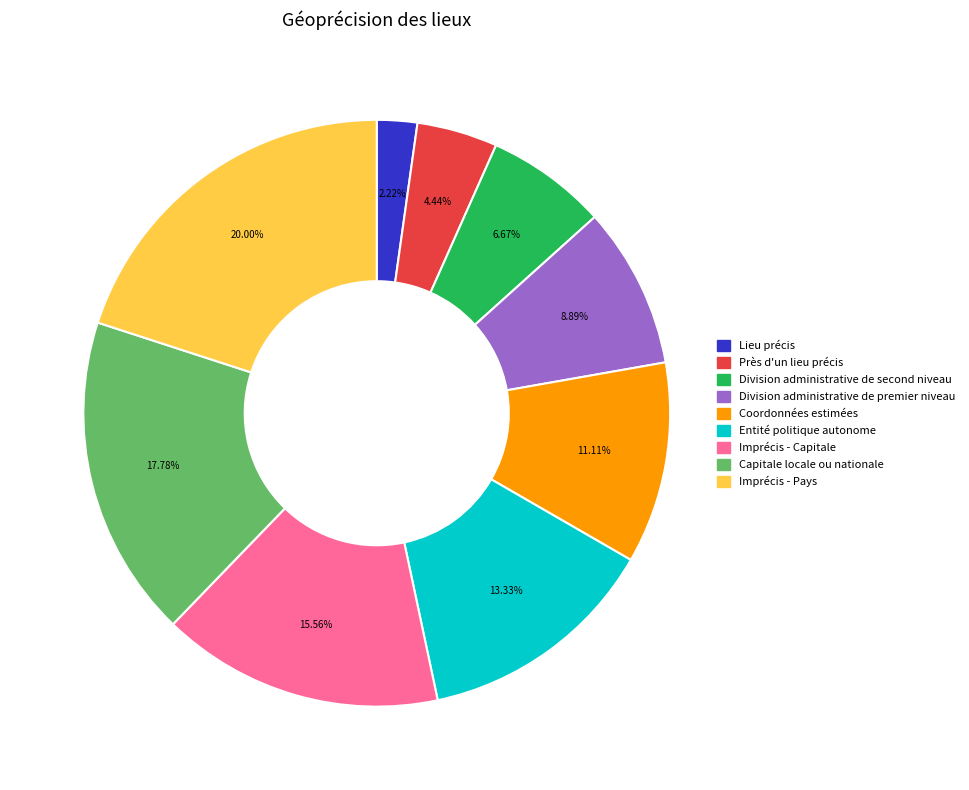

How many segments does this pie chart have?

9